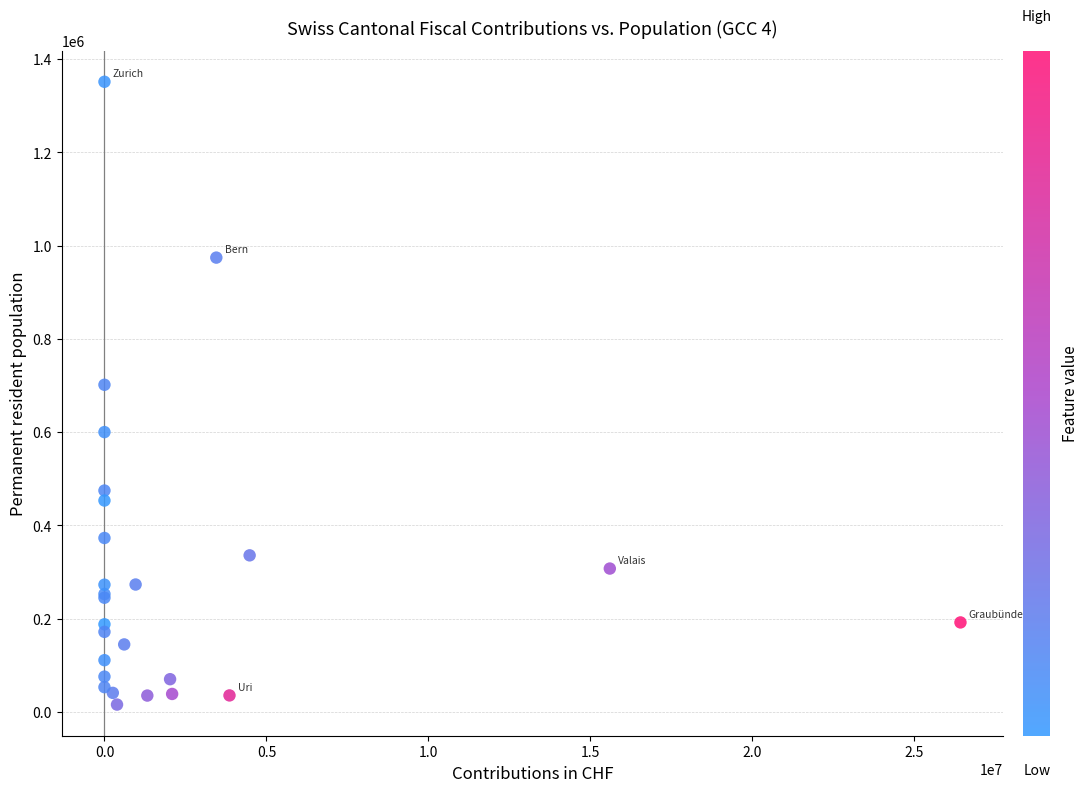

What Y value in the scatter plot is closest to 683489?

701526